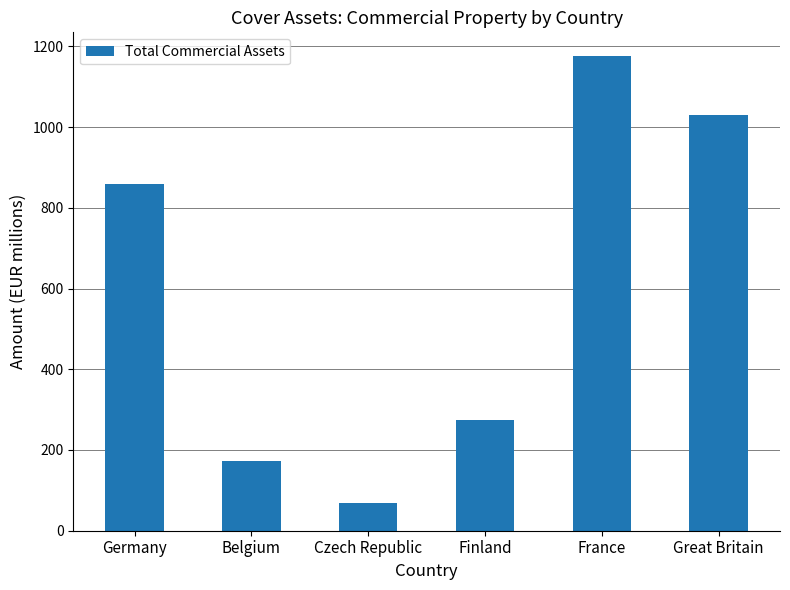

Reading left to right, list all the values displayed in this chart.

Germany=858.3	Belgium=173.1	Czech Republic=67.7	Finland=274.7	France=1175.8	Great Britain=1029.4